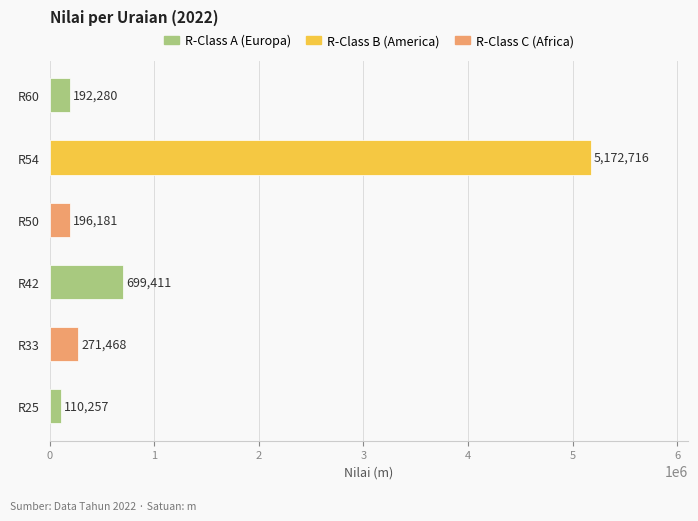

List the labels in order of value, smallest first.

R25, R60, R50, R33, R42, R54